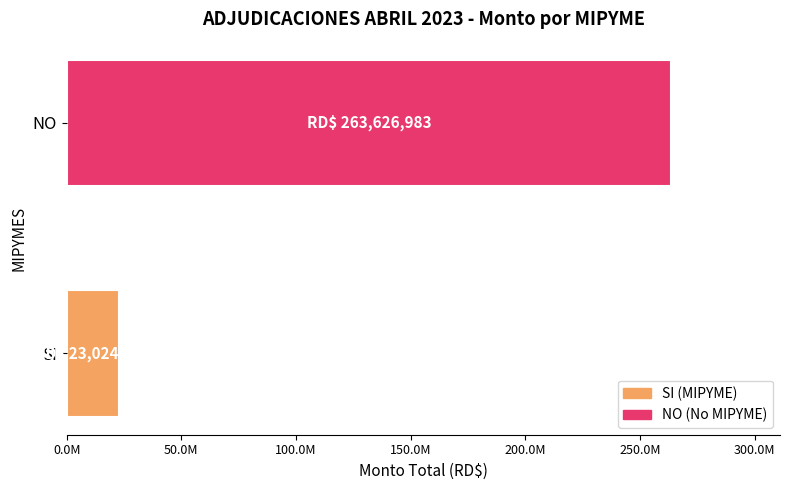

What is the difference between the maximum and minimum values?

240602762.5